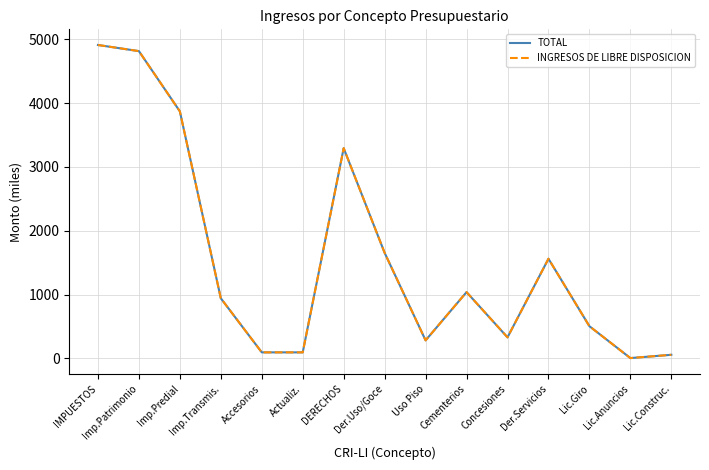

How many lines are shown in the chart?

2